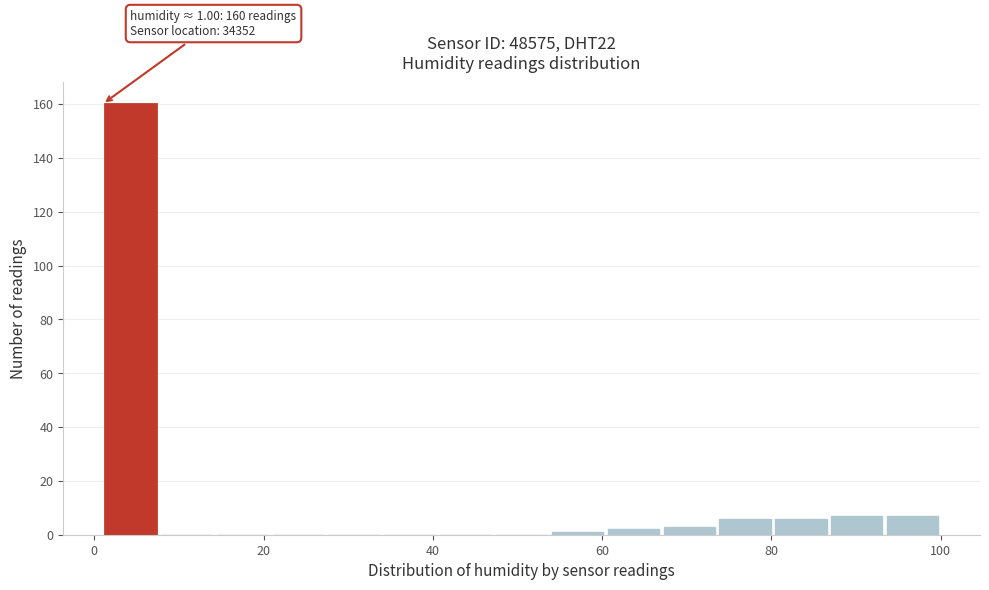

Around what value on the x-axis is the tallest bar? Give the approximate position of its centre, as read against the axis.

4